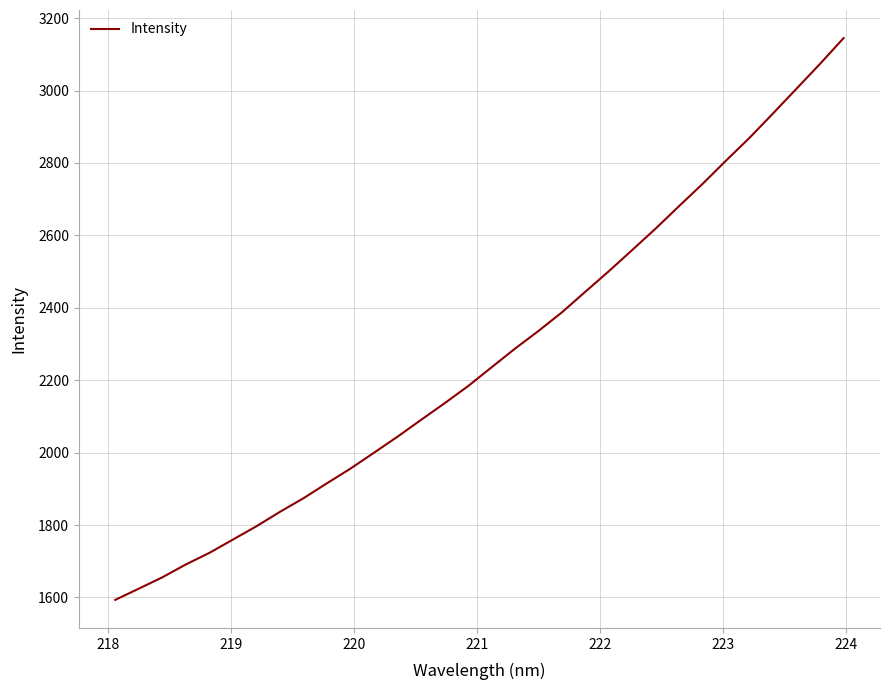

What is the smallest value displayed?

1593.4